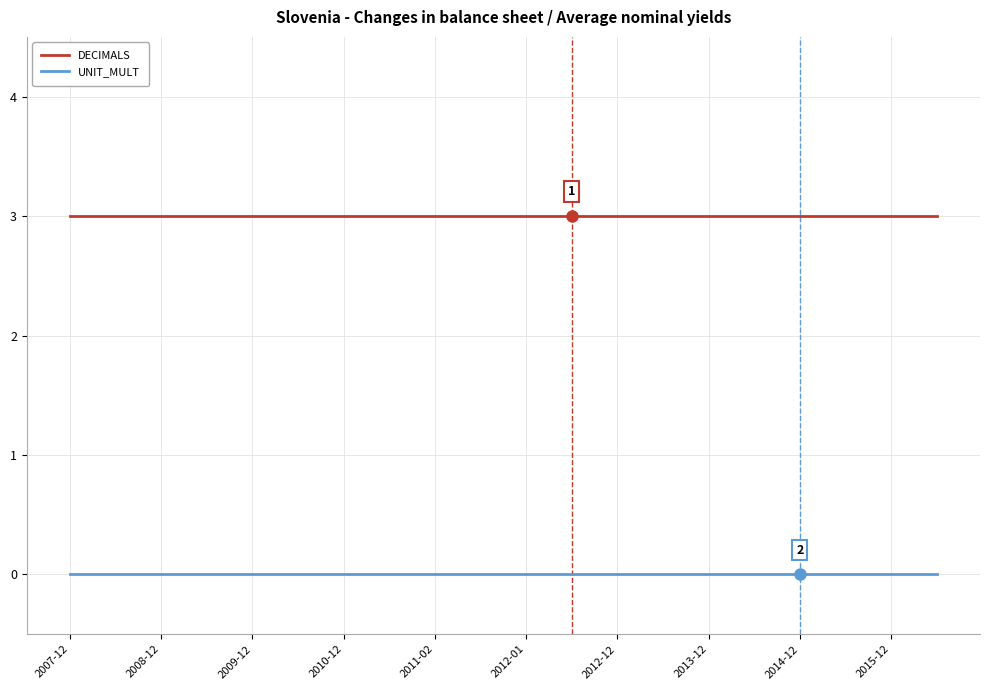

How many distinct data groups are displayed?

2